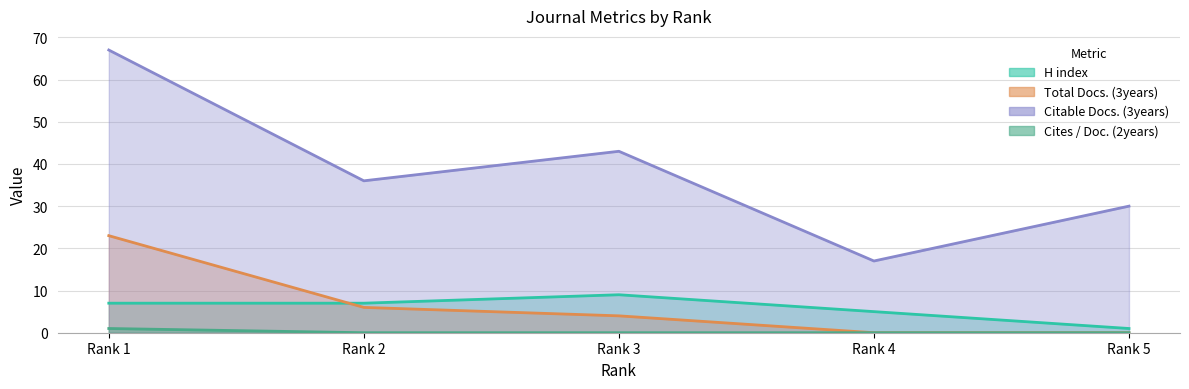

True or false: Total Docs. (3years) has more than 0 interior local peaks.

False